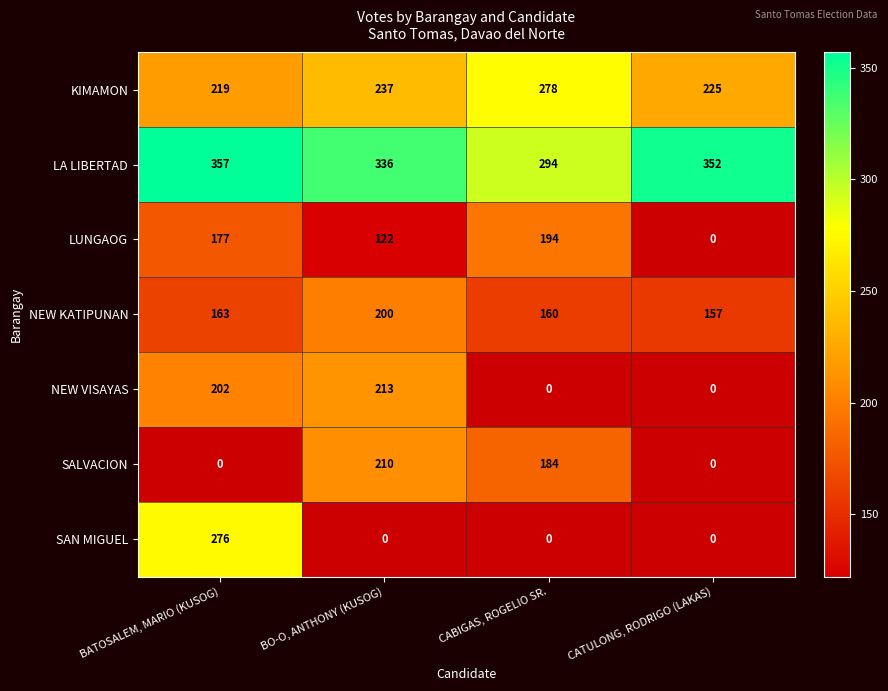

Is it true that NEW VISAYAS equals 202 at BATOSALEM, MARIO (KUSOG)?

True